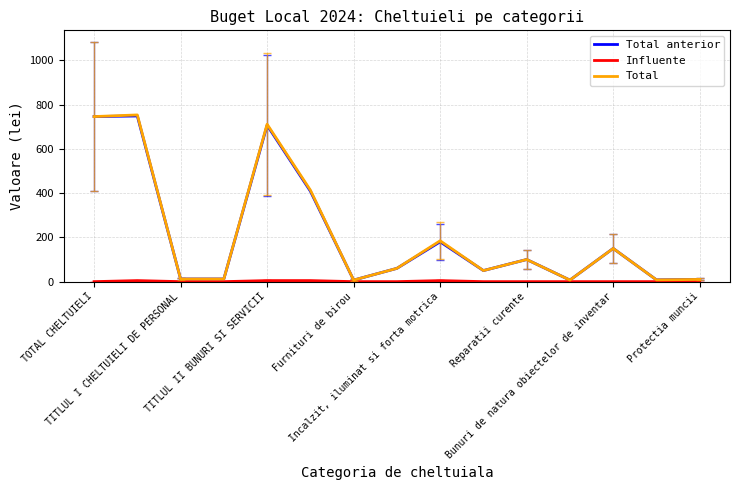

What is the highest value of the Total anterior series?

748.7